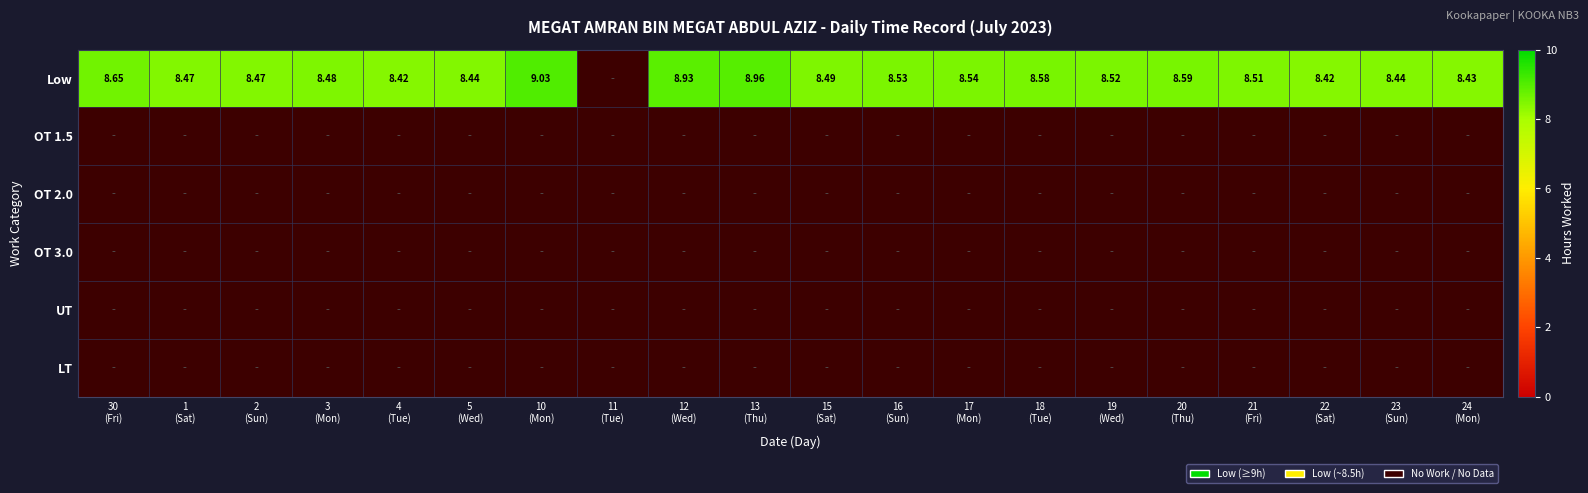

Which has a higher value, 15
(Sat) or 21
(Fri)?

21
(Fri)